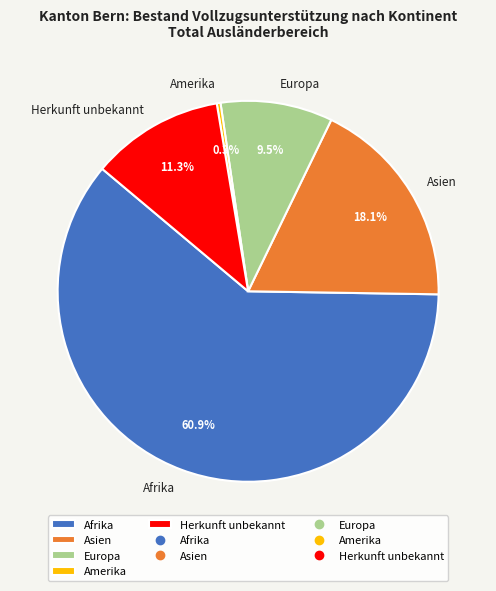

What percentage do Asien and Amerika together represent?

18.4%